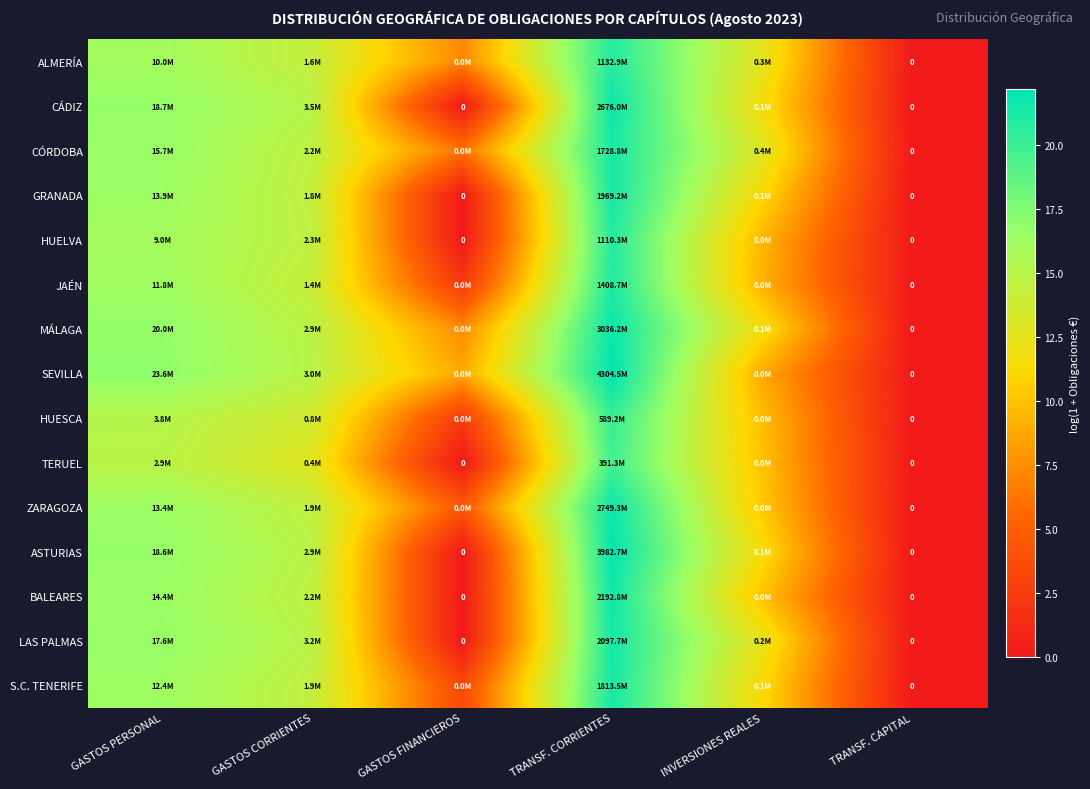

Which category has the lowest value across all series?

TRANSF. CAPITAL